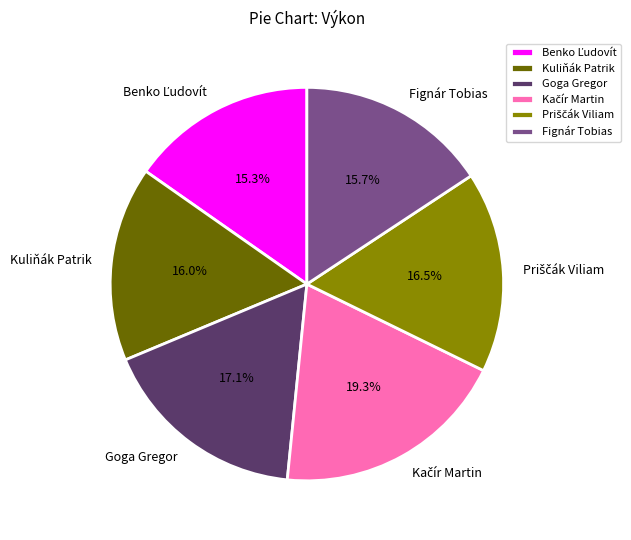

What is the ratio of the value at Kuliňák Patrik to the value at Fignár Tobias?

1.0